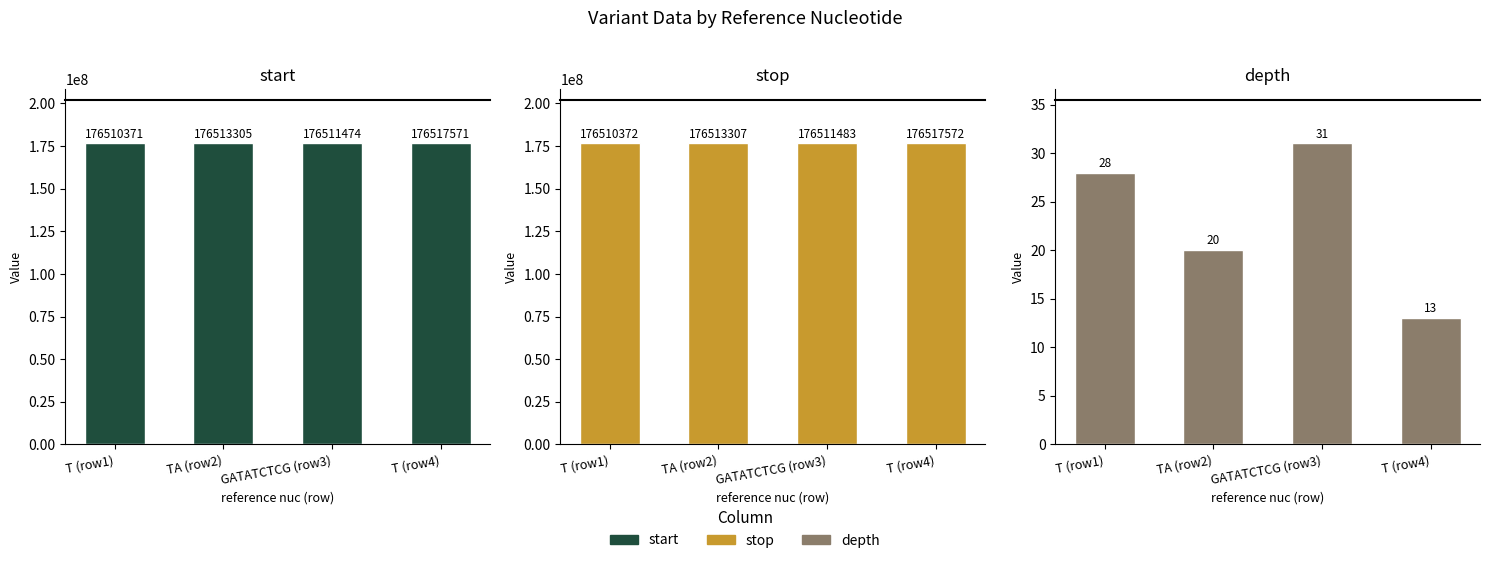

Reading right to left, extract all data points from this chart.

start: T (row4)=176517571	GATATCTCG (row3)=176511474	TA (row2)=176513305	T (row1)=176510371
stop: T (row4)=176517572	GATATCTCG (row3)=176511483	TA (row2)=176513307	T (row1)=176510372
depth: T (row4)=13	GATATCTCG (row3)=31	TA (row2)=20	T (row1)=28